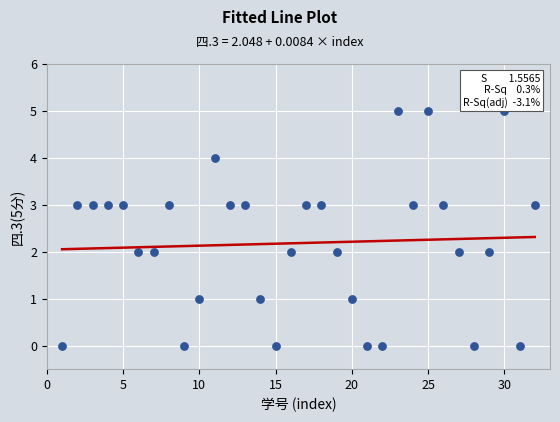

What is the range of X values (max minus min)?

31